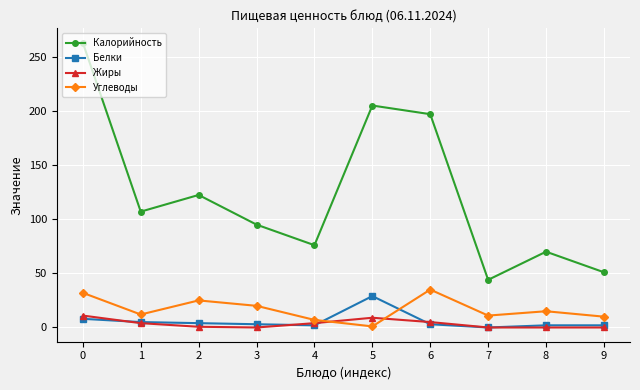

Is the value of Белки at 8 greater than the value of Калорийность at 8?

No